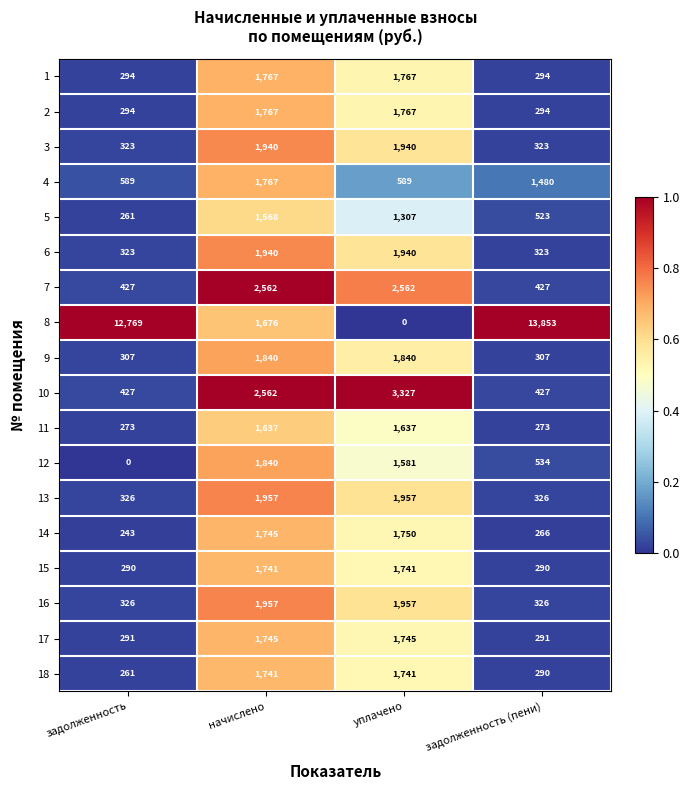

Is it true that 6 equals 3211 at уплачено?

False